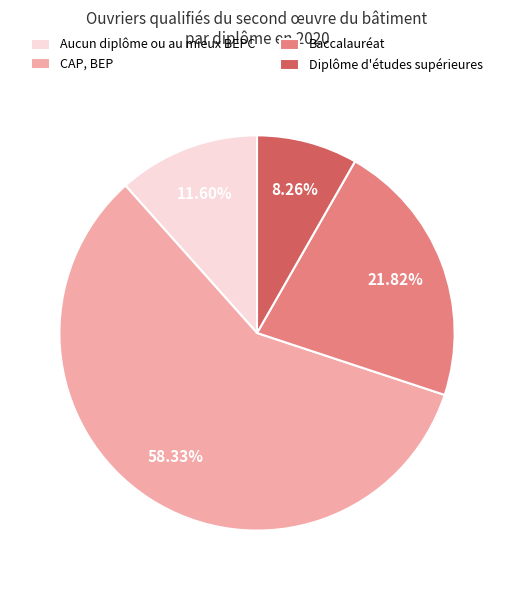

Combined, what portion of the pie is Baccalauréat and CAP, BEP?

80.1%